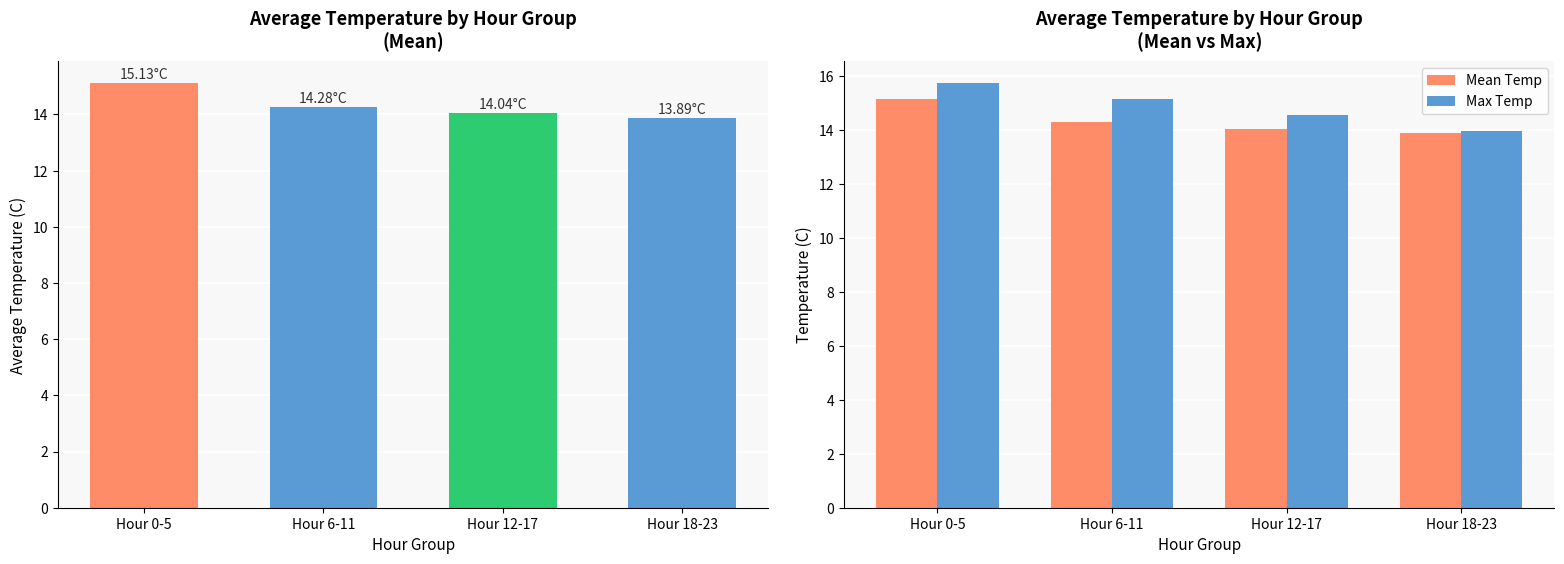

What is the value of the Max Temp bar at the 1st from the left?

15.8